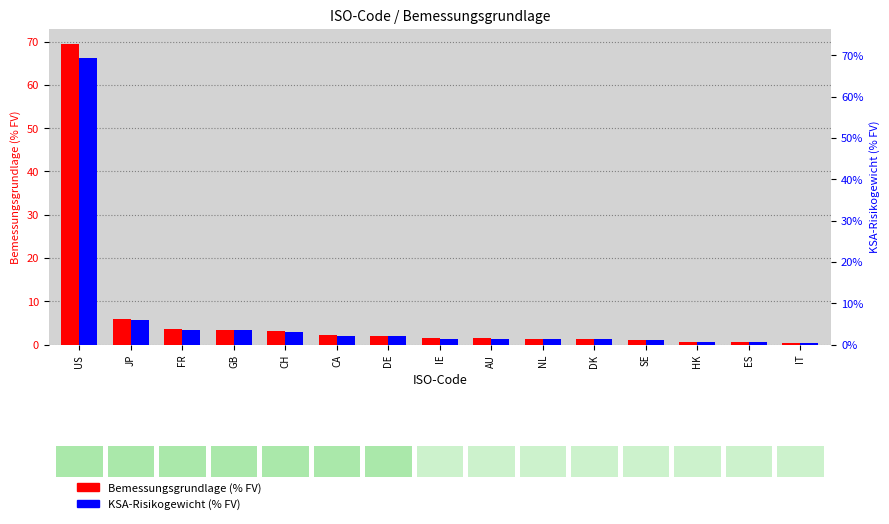

At which category does the chart reach its peak across all series?

US